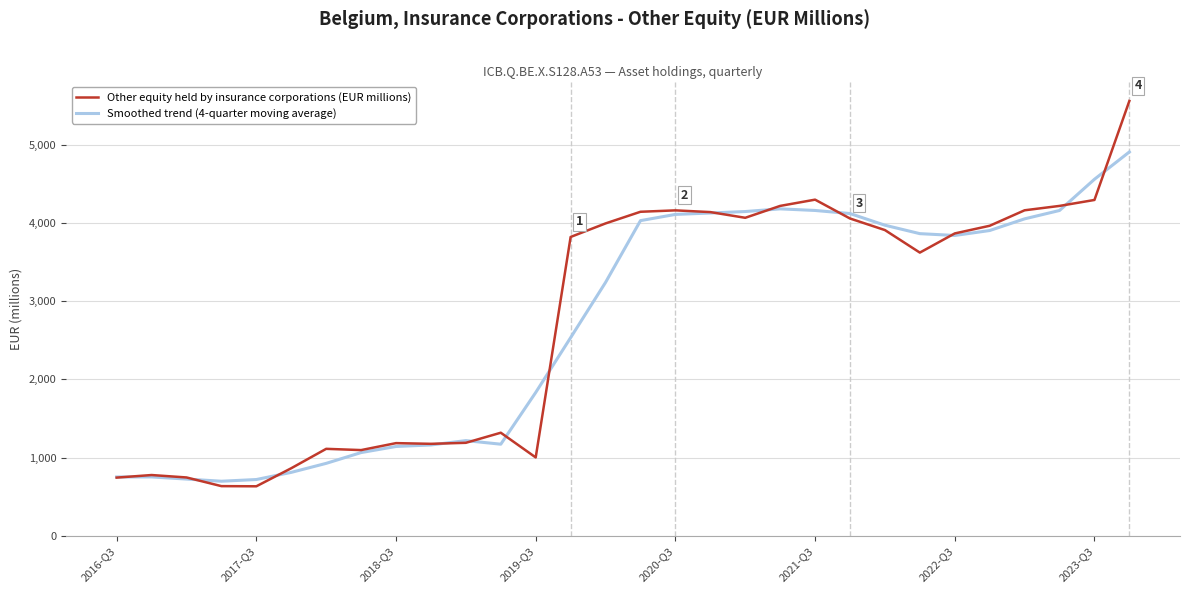

Rank the series by their maximum value, from lowest to highest.

Smoothed trend (4-quarter moving average), Other equity held by insurance corporations (EUR millions)